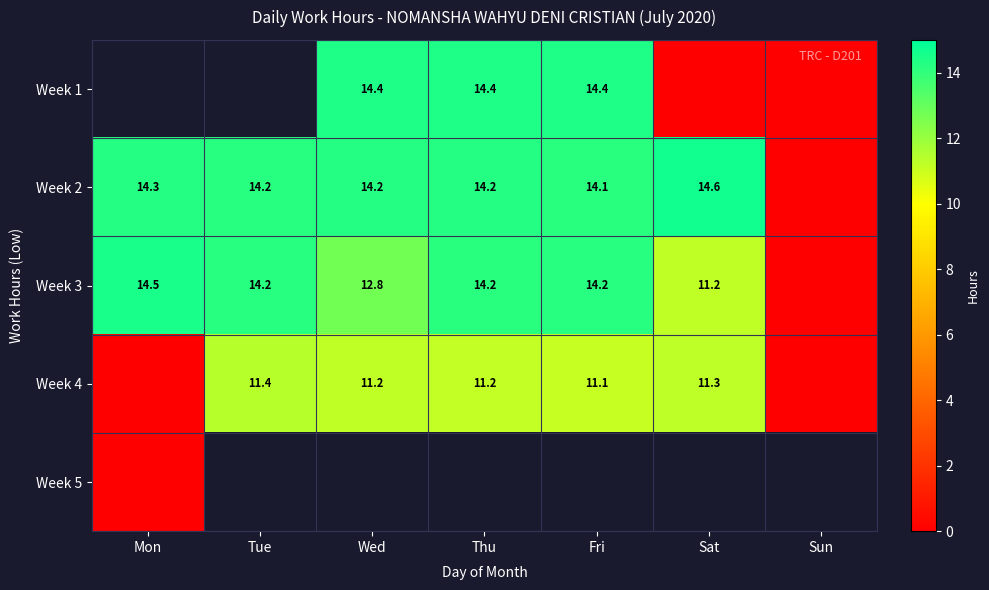

True or false: Week 2 has a value of 14.6 at Sat.

True